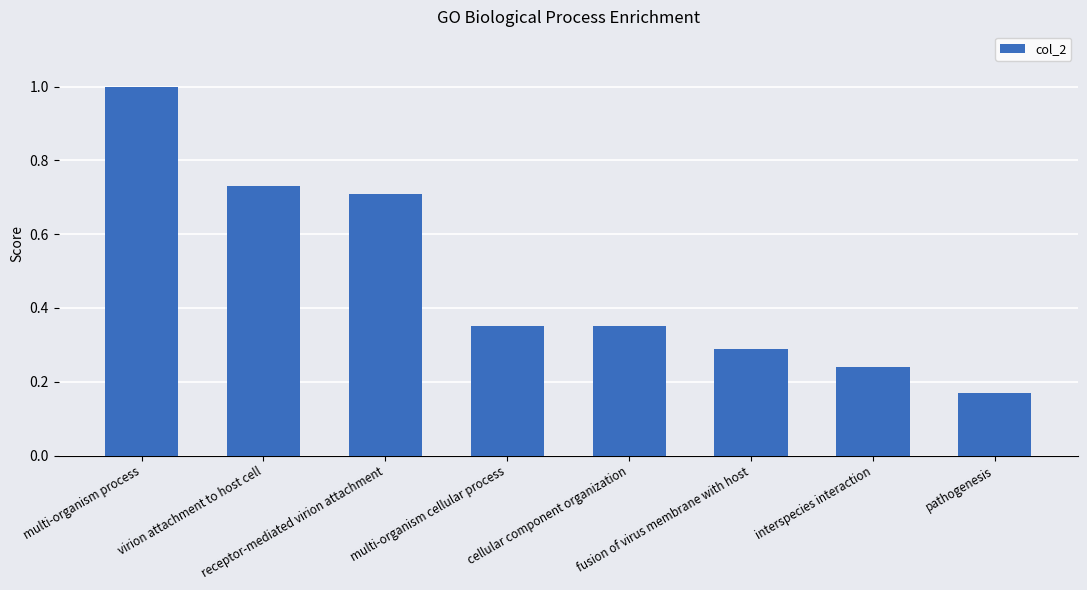

What is the difference between the second highest and minimum values?

0.6